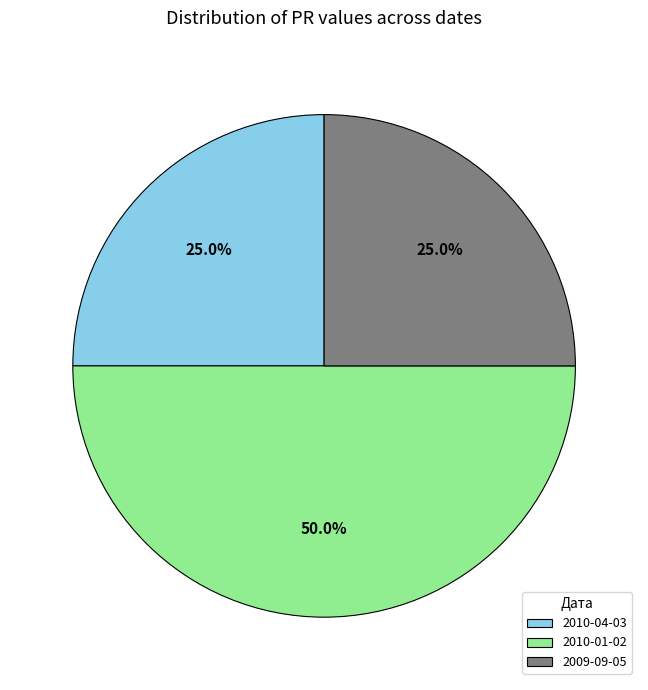

Is the sum of 2010-01-02 and 2009-09-05 greater than half?

Yes